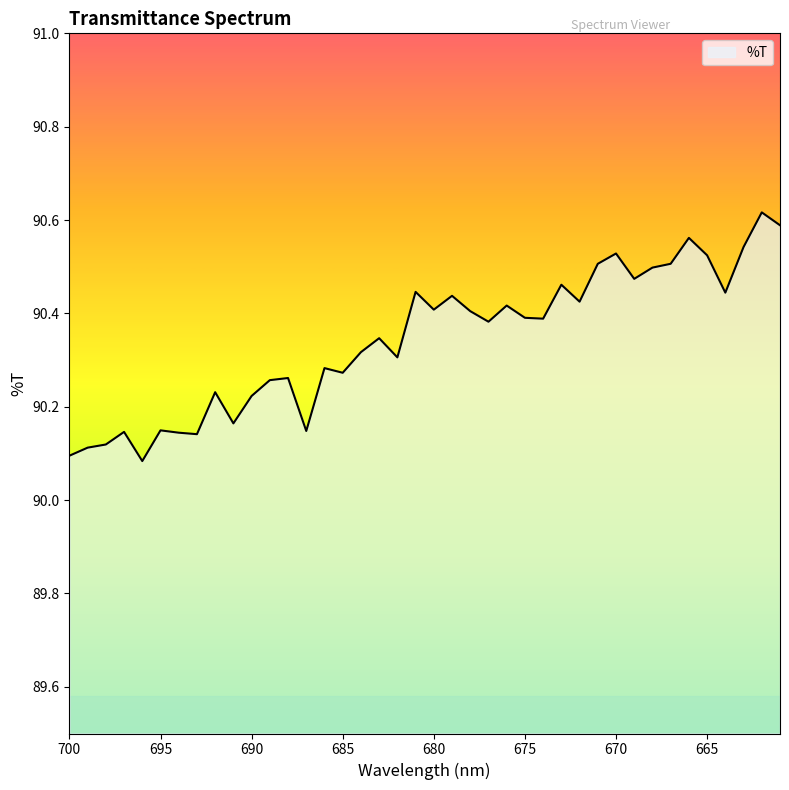

Rank the categories by value from highest to lowest.

662, 661, 666, 663, 670, 665, 667, 671, 668, 669, 673, 681, 664, 679, 672, 676, 680, 678, 675, 674, 677, 683, 684, 682, 686, 685, 688, 689, 692, 690, 691, 695, 687, 697, 694, 693, 698, 699, 700, 696